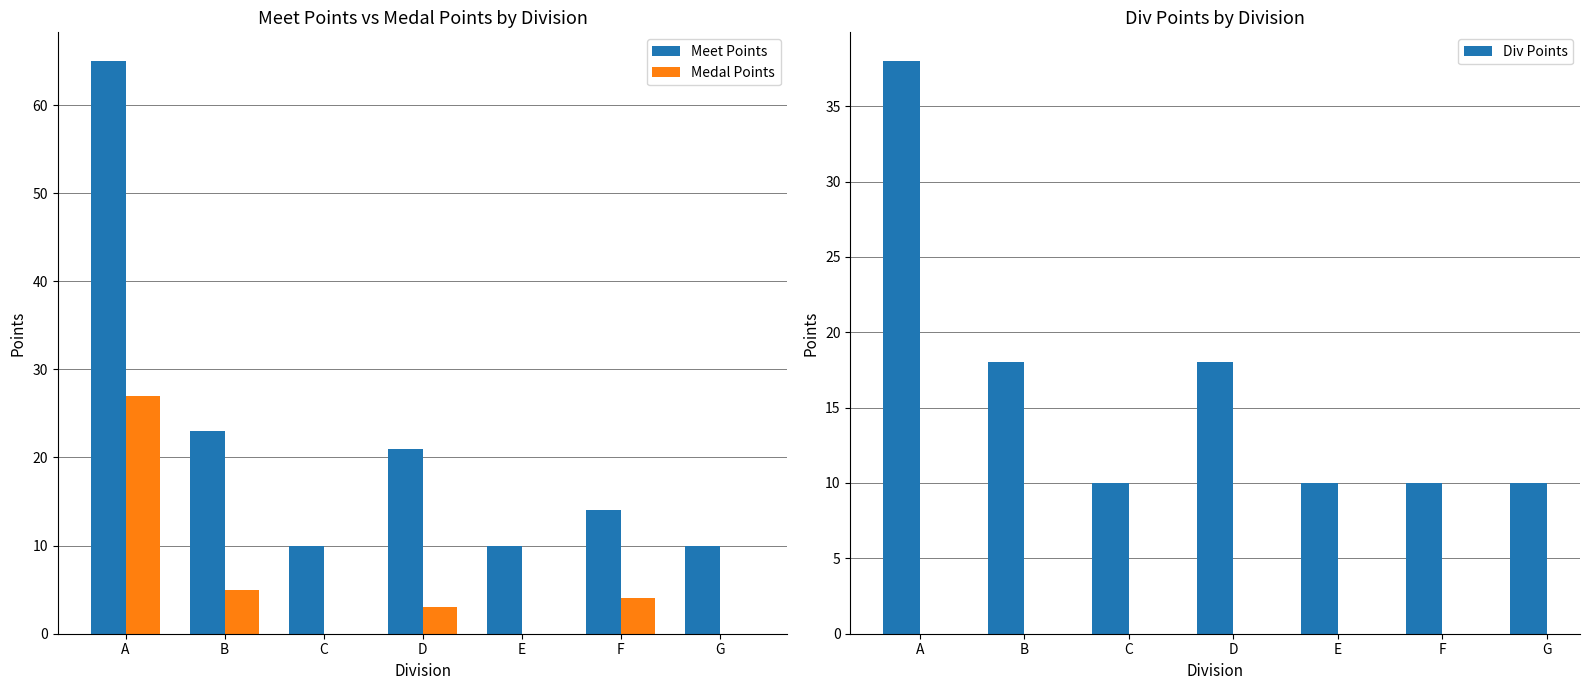

At how many categories does at least one series exceed 45?

1